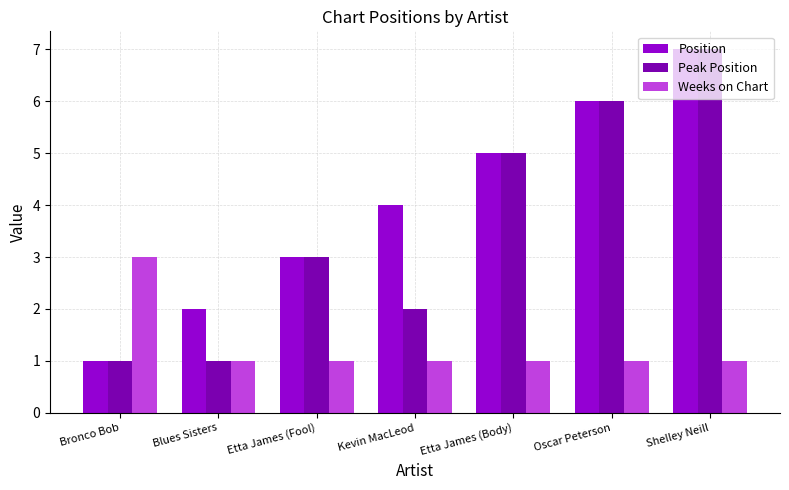

Reading right to left, list all the values displayed in this chart.

Position: 7	6	5	4	3	2	1
Peak Position: 7	6	5	2	3	1	1
Weeks on Chart: 1	1	1	1	1	1	3